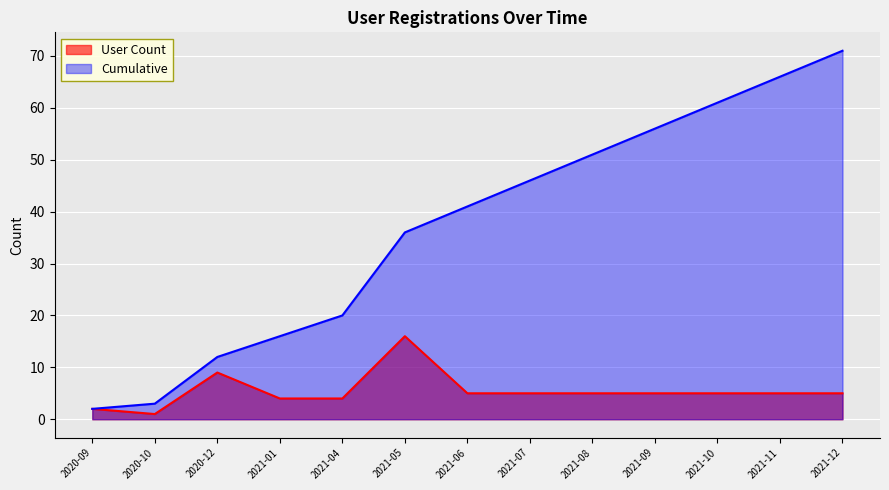

List the series in order of their peak value, highest first.

Cumulative, User Count